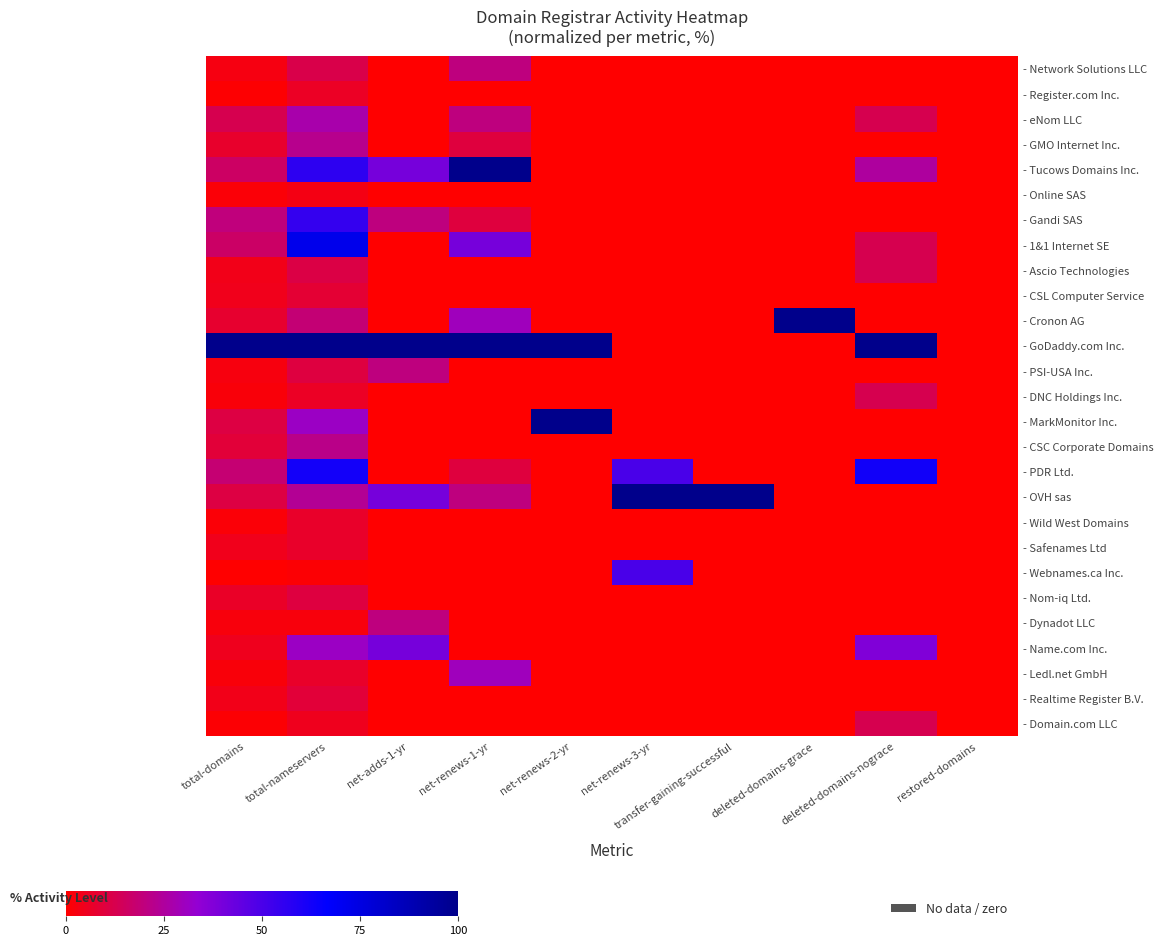

Which series has the largest total across all categories?

- GoDaddy.com Inc.